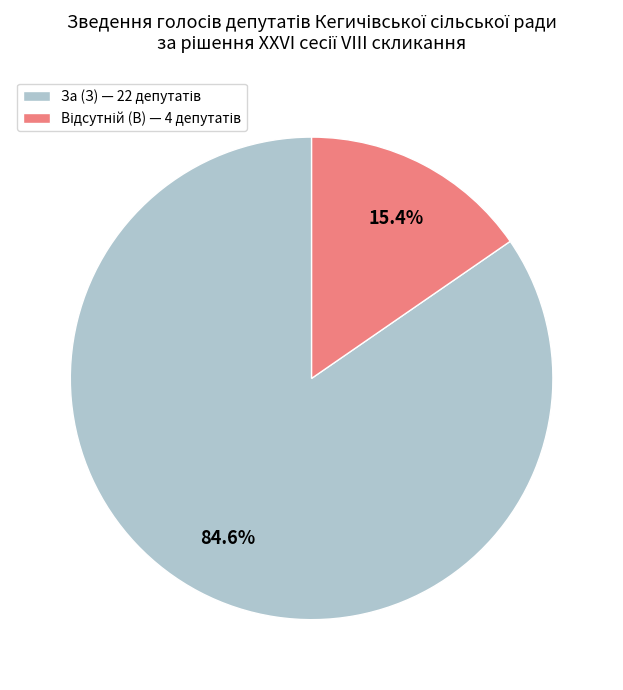

The За (З) slice represents 77% of the pie. True or false?

False